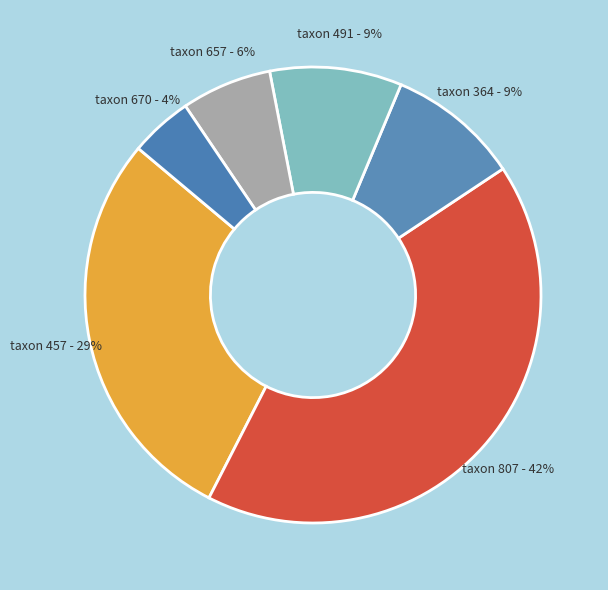

Combined, do taxon 807 and taxon 457 account for over 50%?

Yes